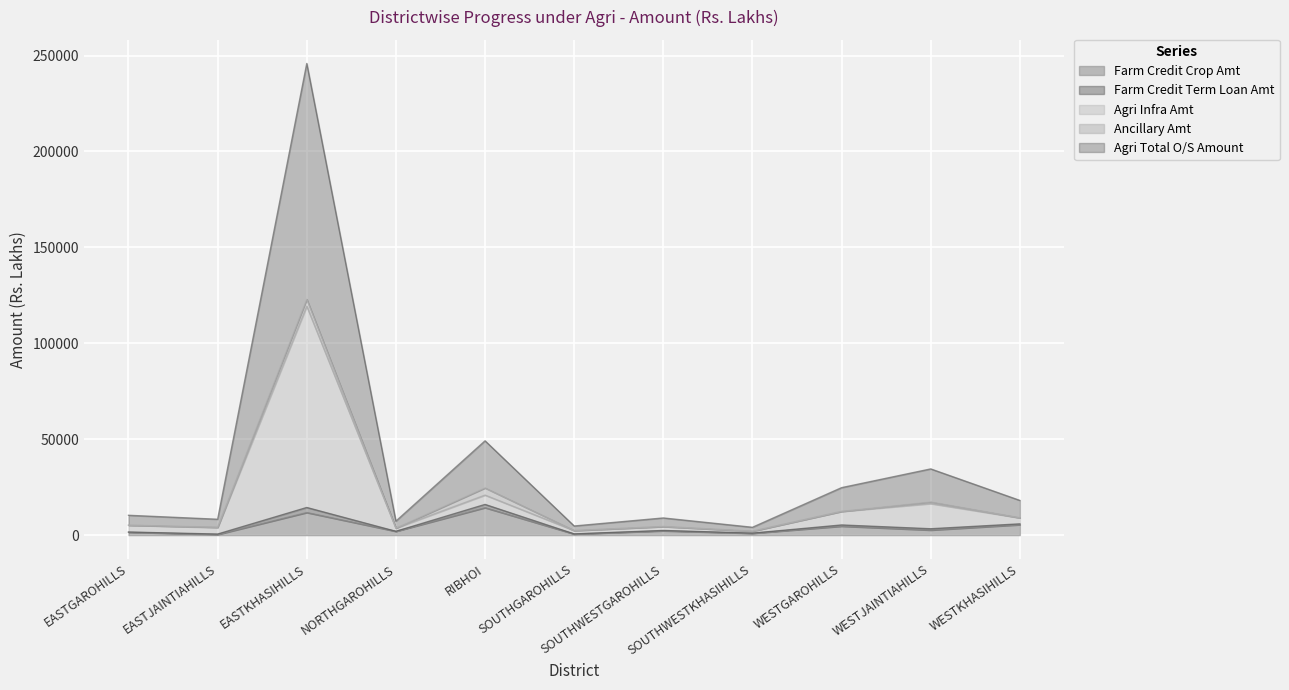

At which label does Agri Total O/S Amount first exceed 5167?

EASTGAROHILLS